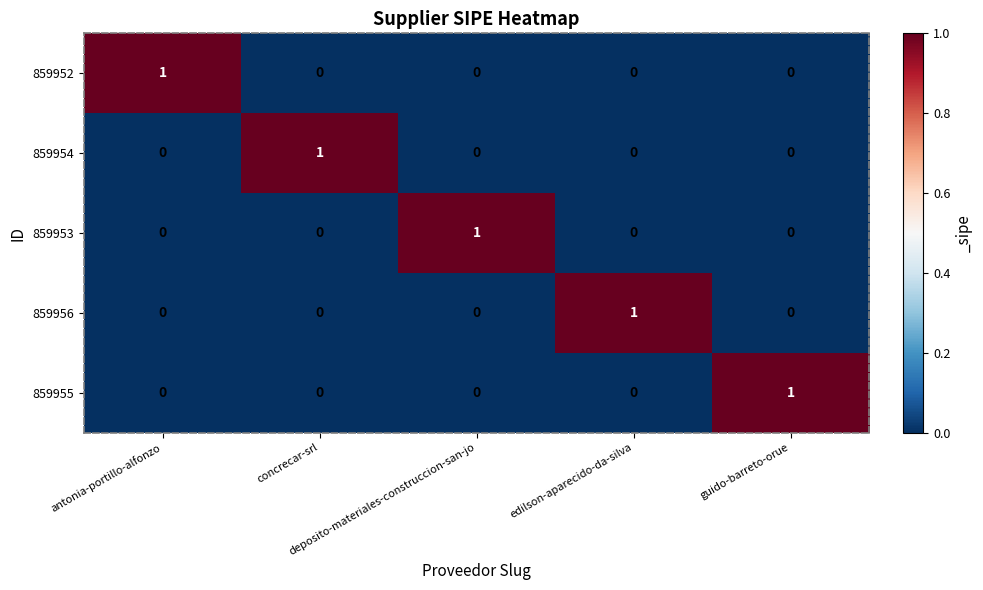

How many 859952 values are between 0 and 1?

5